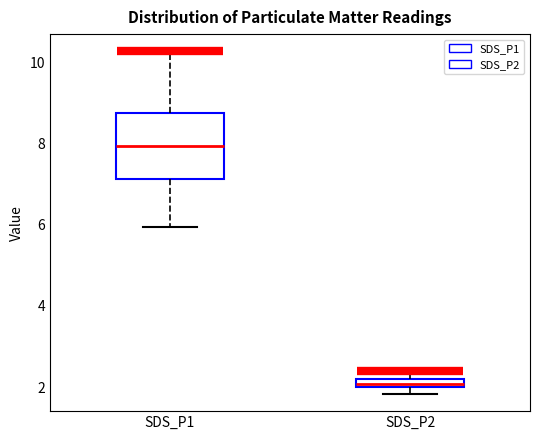

Where is the upper edge of the box for SDS_P1 on the y-axis? The values are not printed on the chart, so give them approximately, as read against the axis.

8.8